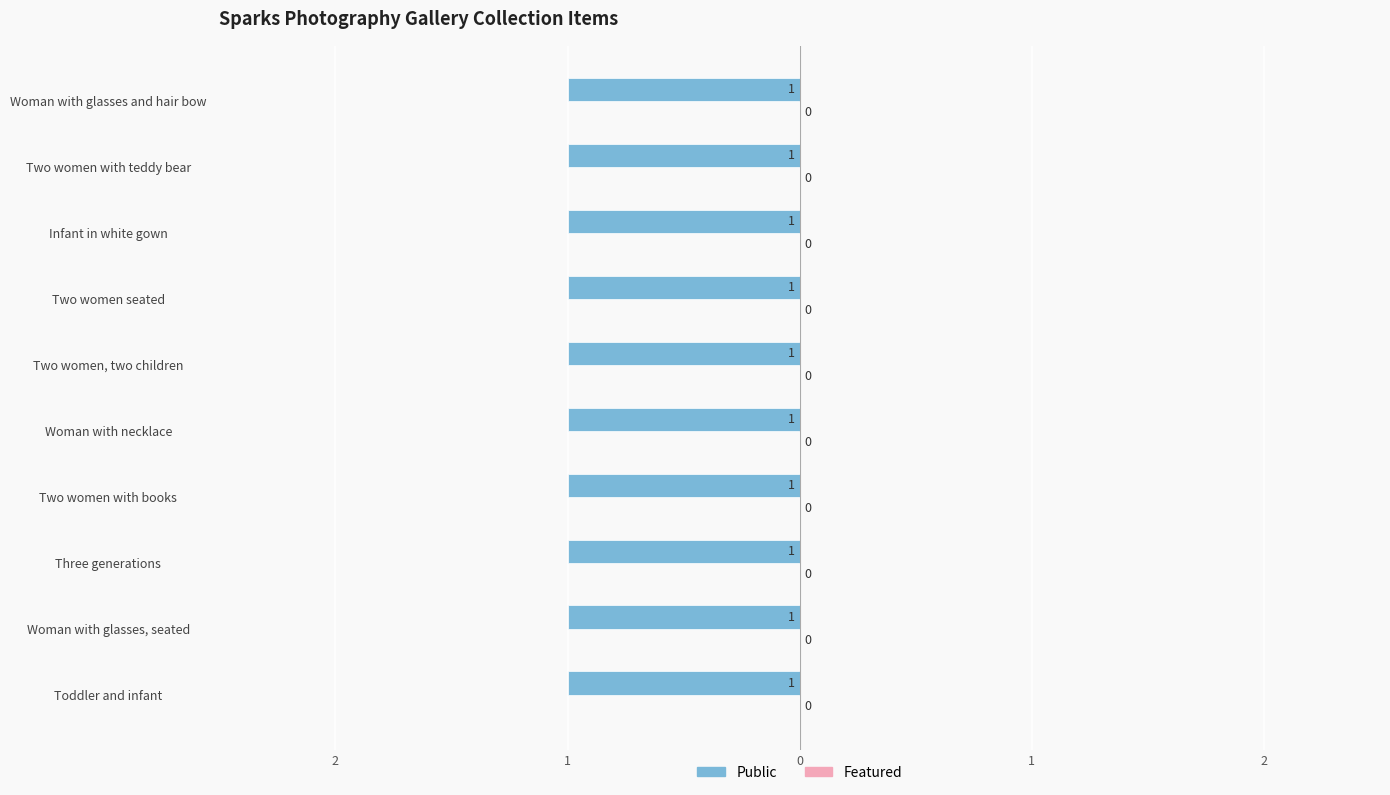

Are the bars grouped side by side (vs. stacked)?

Yes